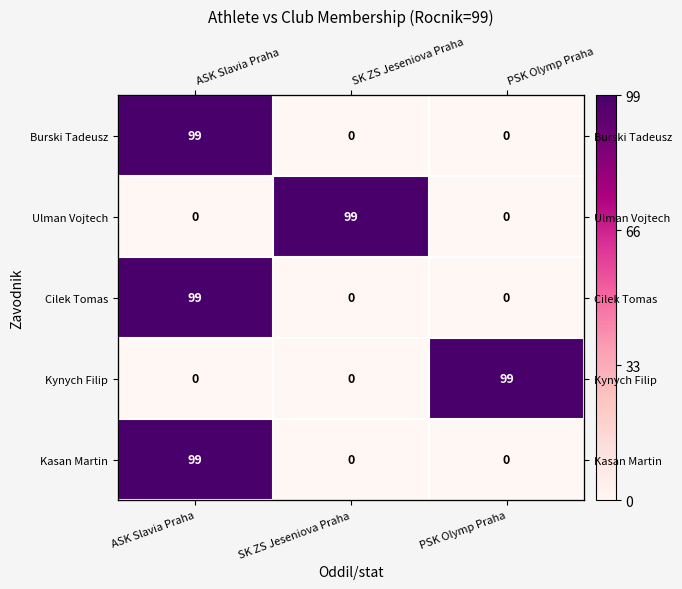

True or false: Burski Tadeusz has a value of 57 at PSK Olymp Praha.

False